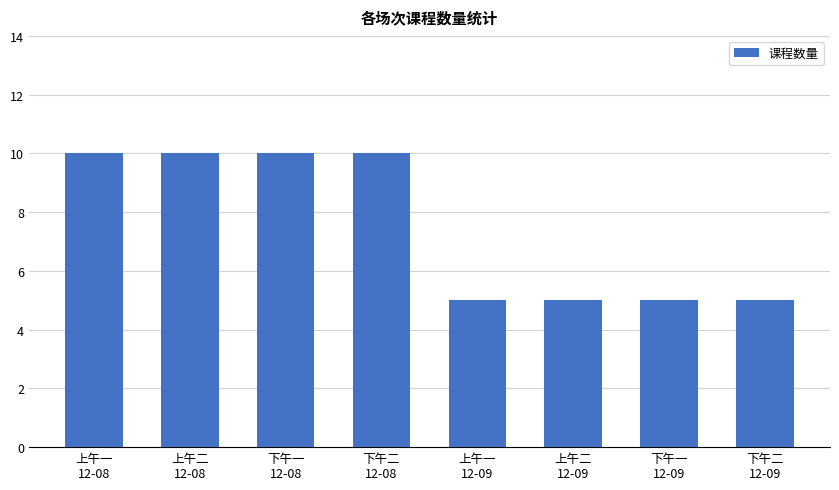

What is the difference between the values at 上午二
12-09 and 下午二
12-08?

5